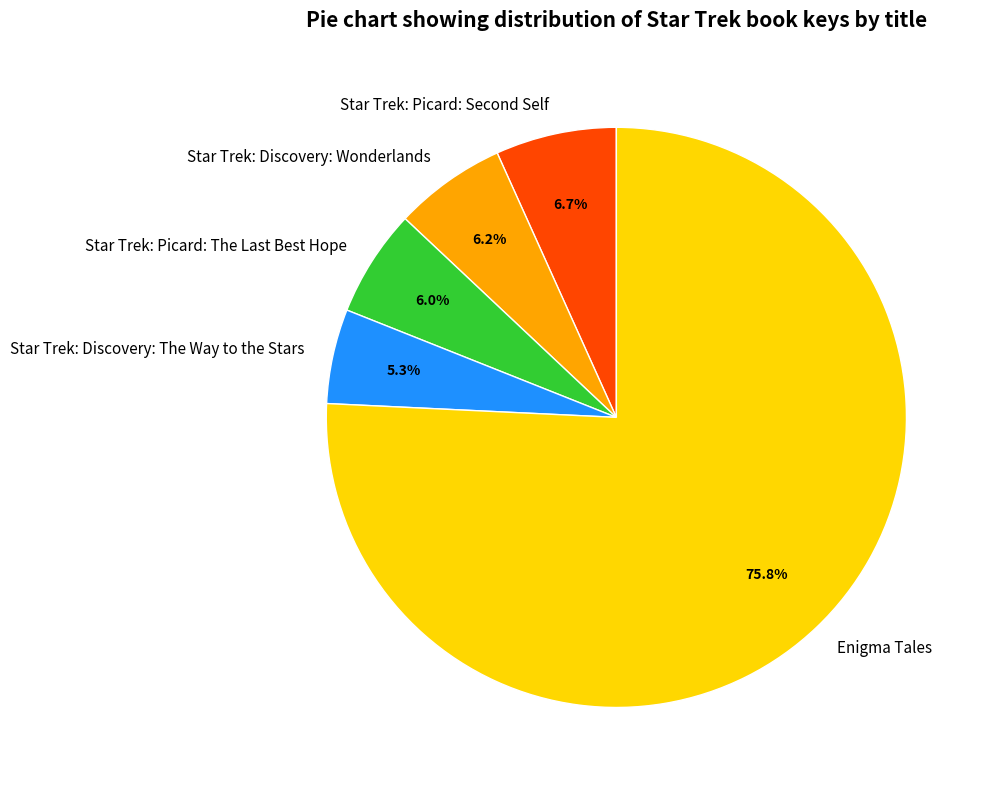

What is the ratio of the value at Star Trek: Discovery: Wonderlands to the value at Enigma Tales?

0.1